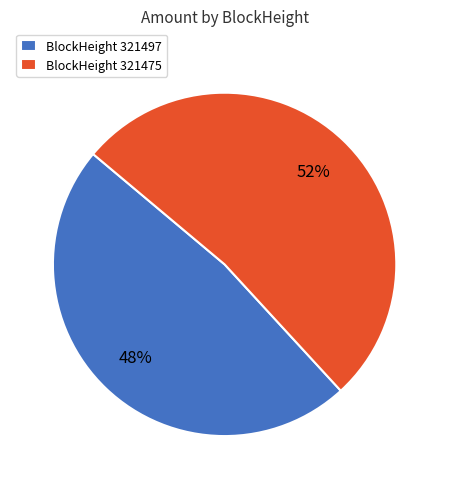

Does any single category account for the majority?

Yes